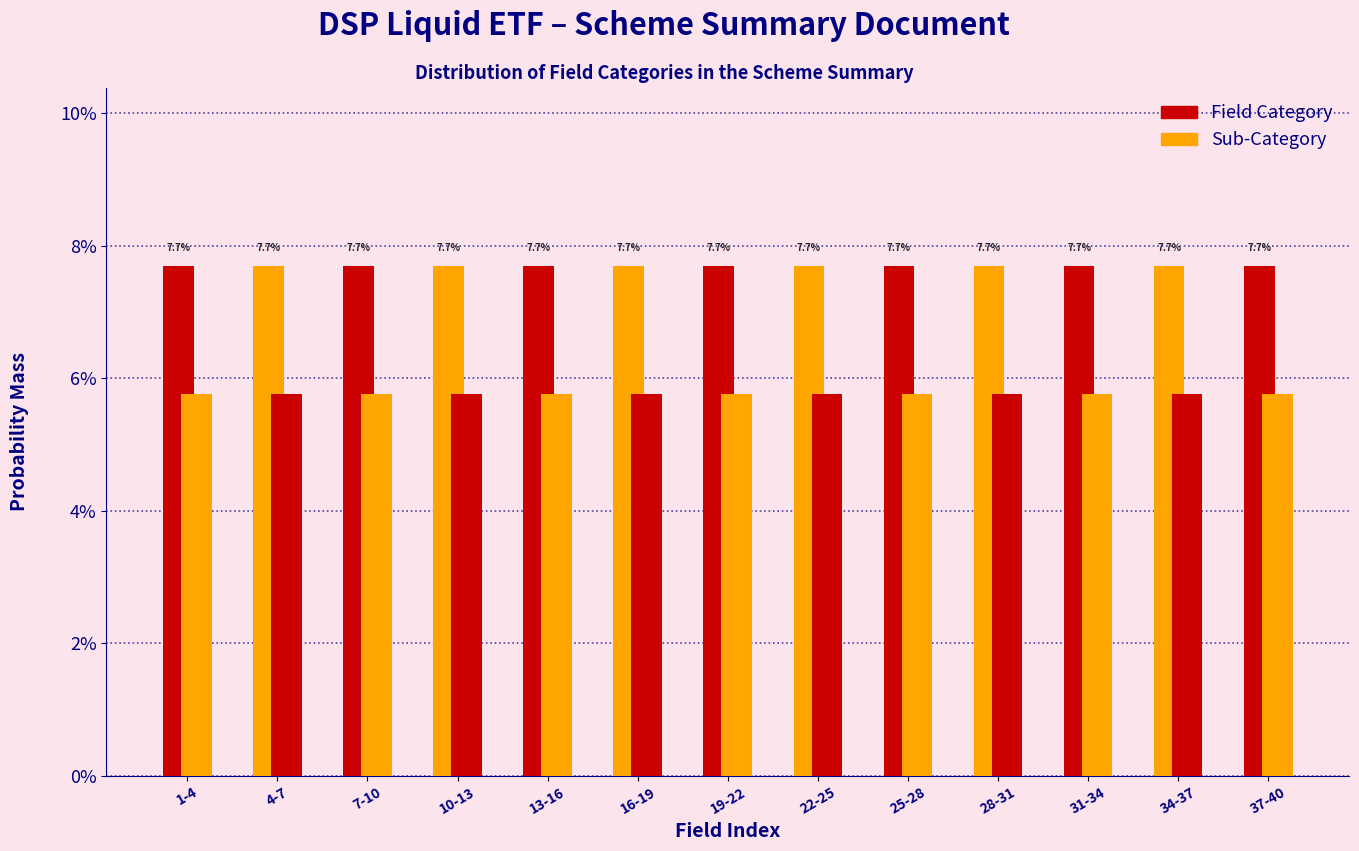

Does the chart contain any negative values?

No